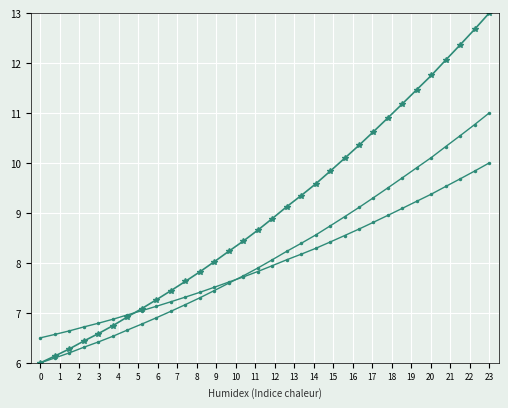

How many lines are shown in the chart?

3